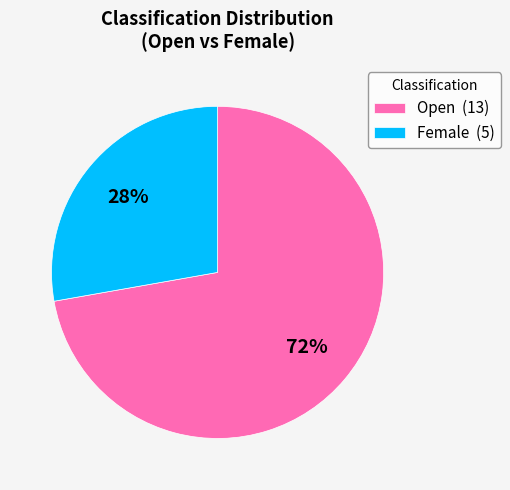

Rank the categories by value from highest to lowest.

Open, Female